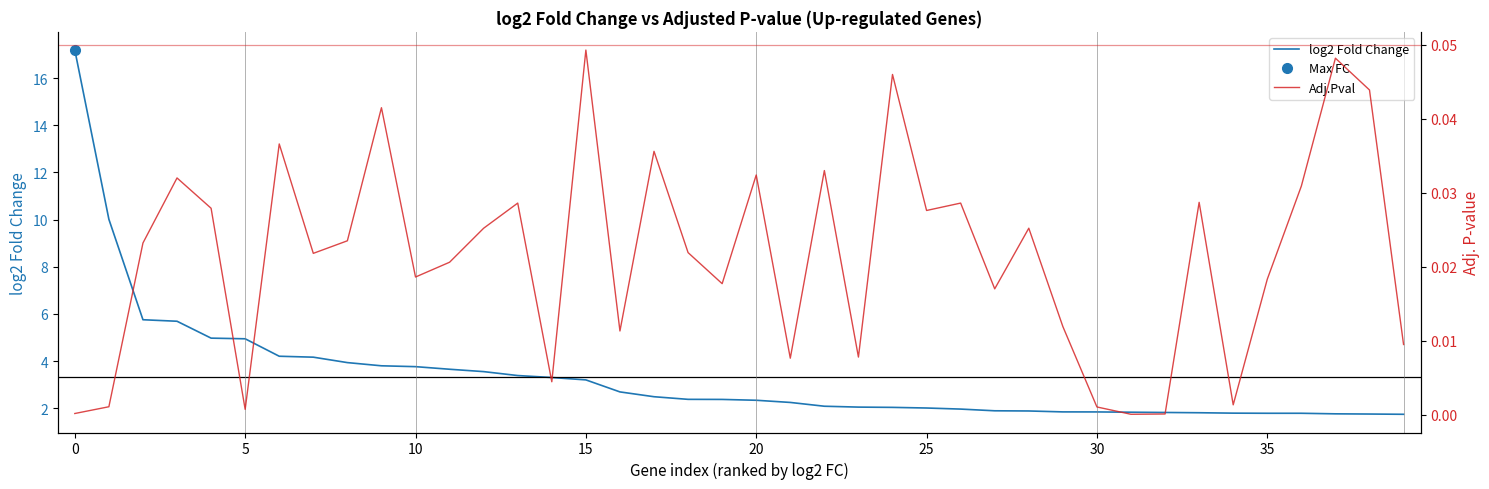

List the series in order of their peak value, lowest first.

Adj.Pval, log2 Fold Change